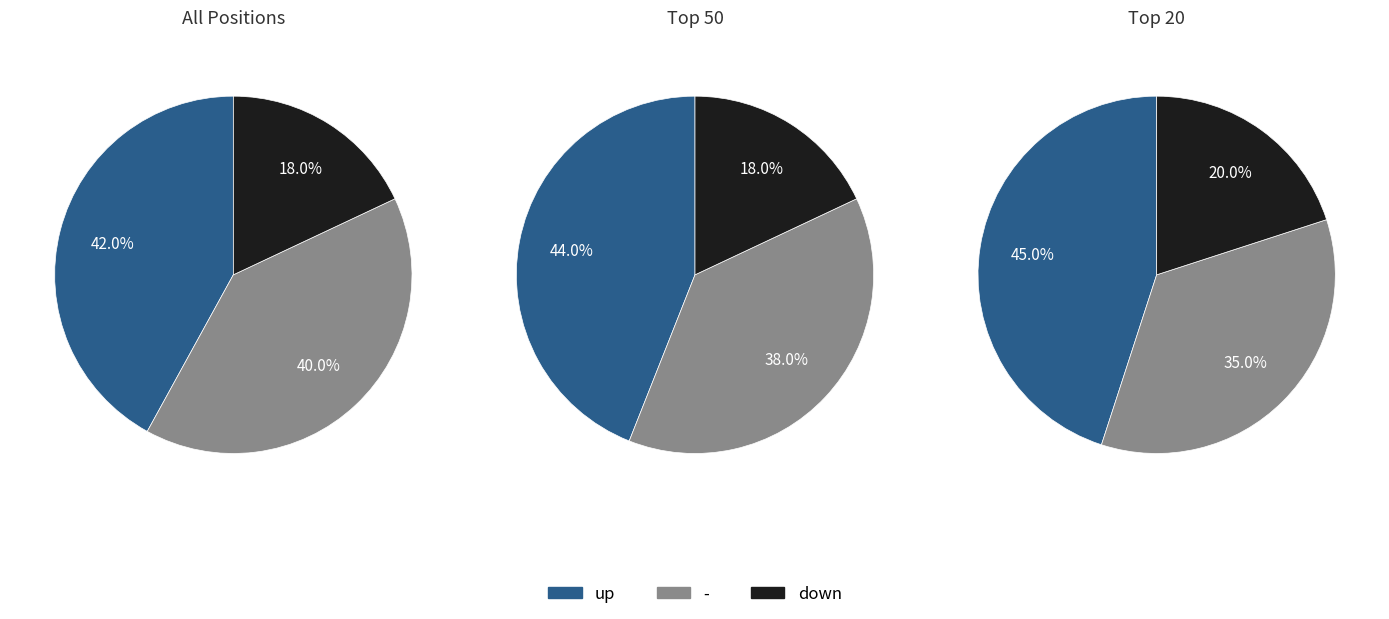

Rank the categories by value from highest to lowest.

up, -, down